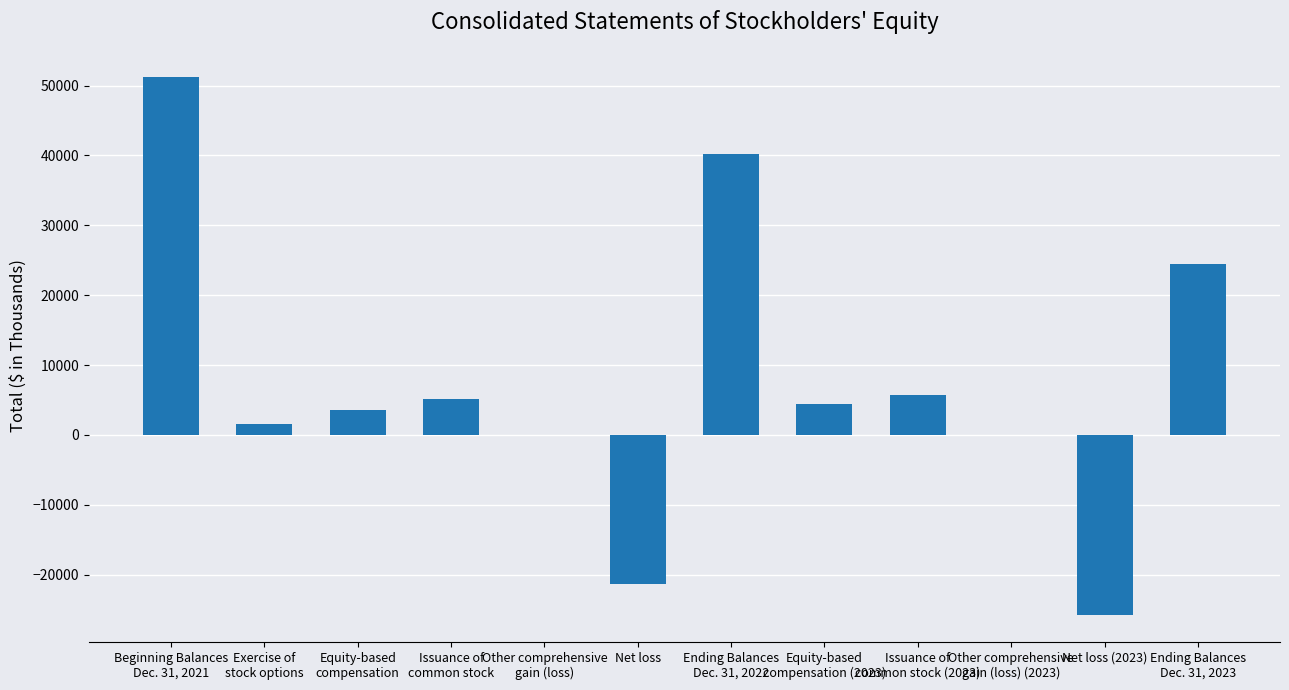

What is the sum of all values?

89197